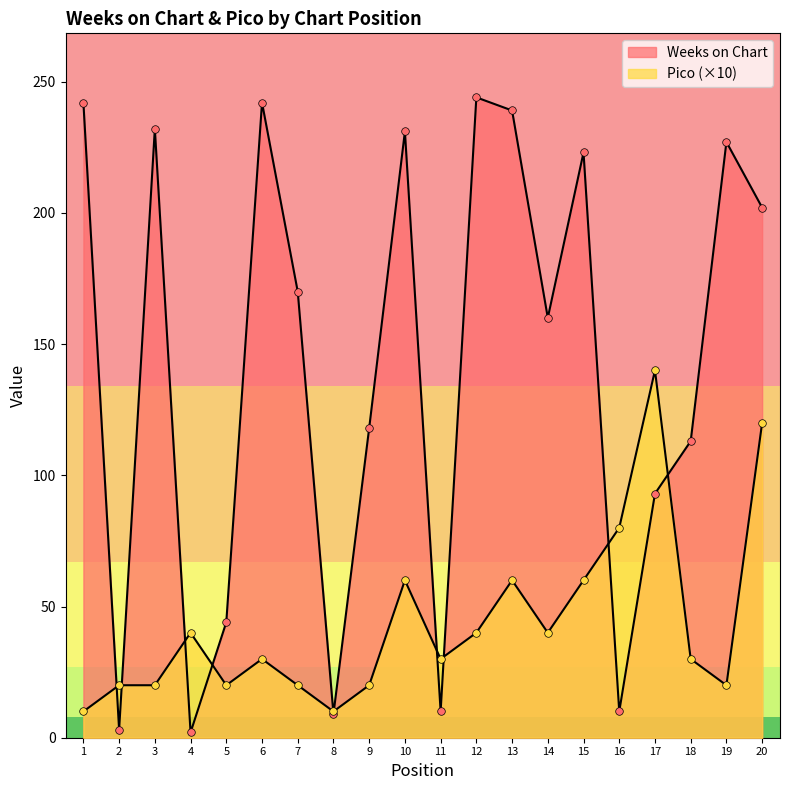

Which series has the largest Y range (max minus min)?

Weeks on Chart